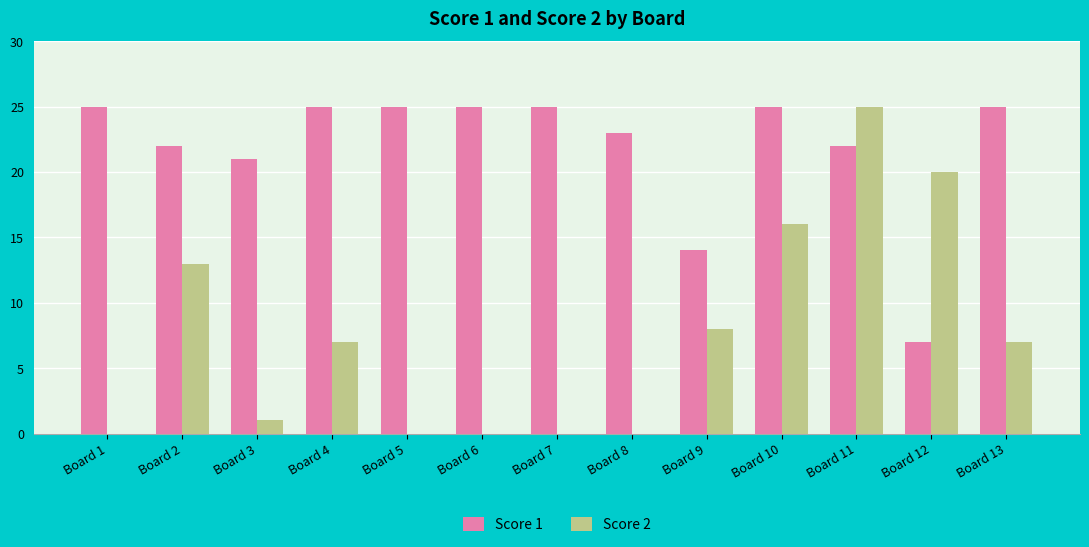

The Score 2 series shows 7 at Board 4. True or false?

True